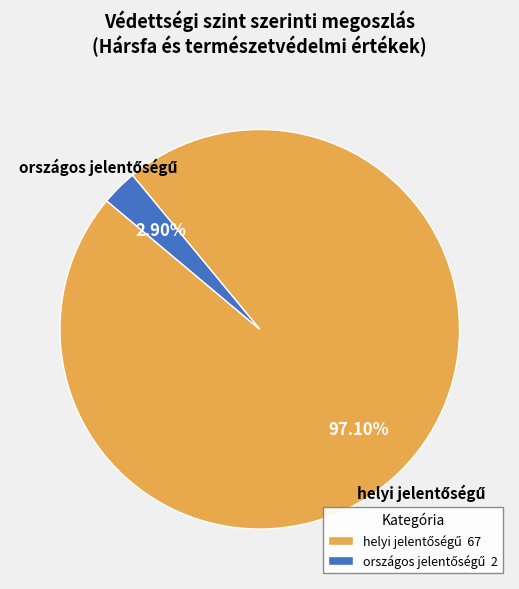

Does any single category account for the majority?

Yes